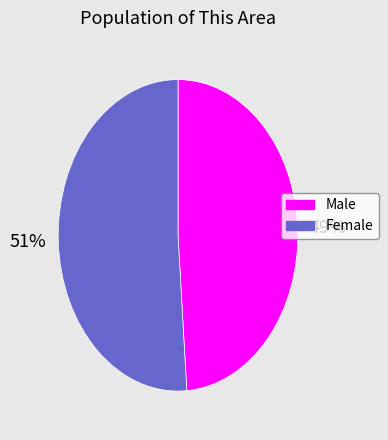

What percentage is the Female slice, to the nearest percent?

51%